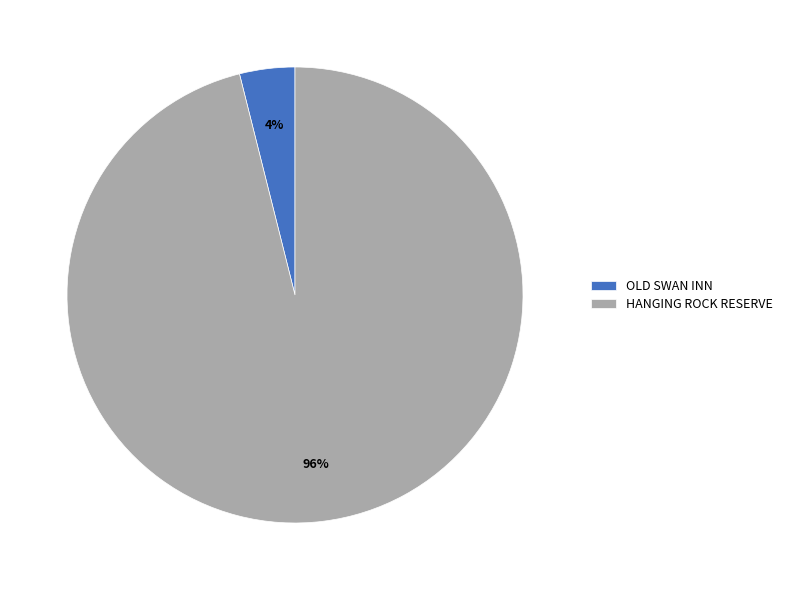

Is OLD SWAN INN the majority of the pie?

No